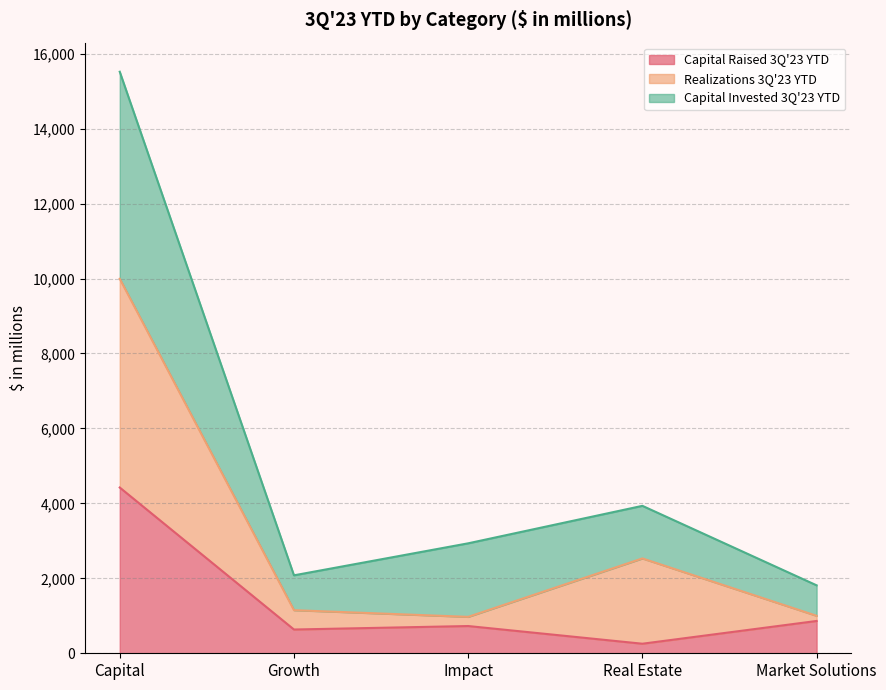

The value of Capital Raised 3Q'23 YTD at Growth is 634. True or false?

True